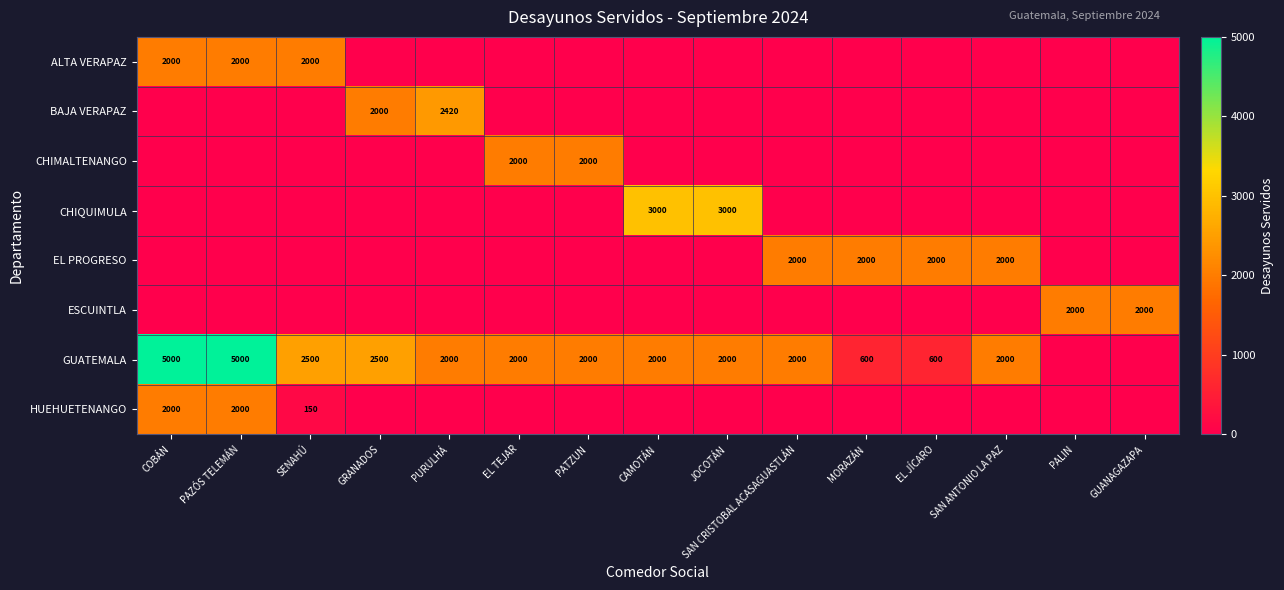

The value of ALTA VERAPAZ at SENAHÚ is 2000. True or false?

True